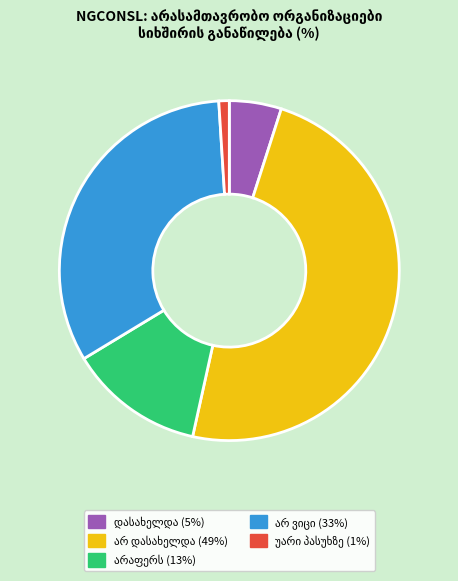

Is there any slice that represents more than half of the pie?

No